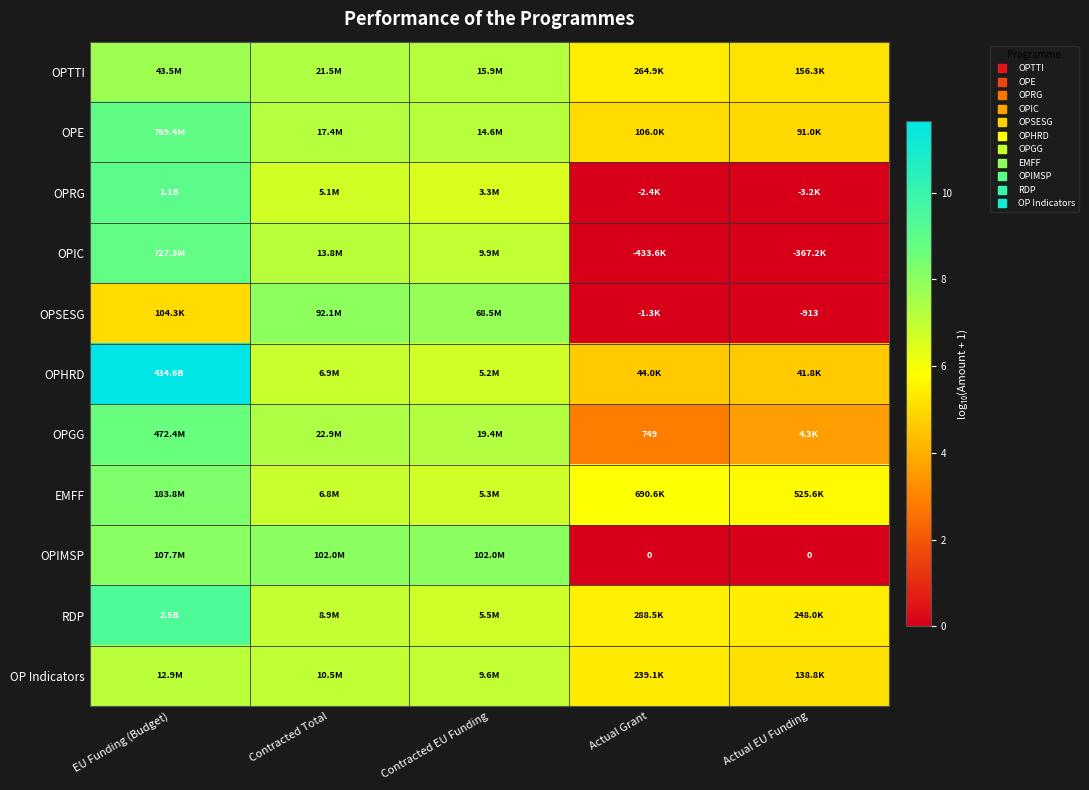

Which label corresponds to the smallest value in the chart?

Actual Grant